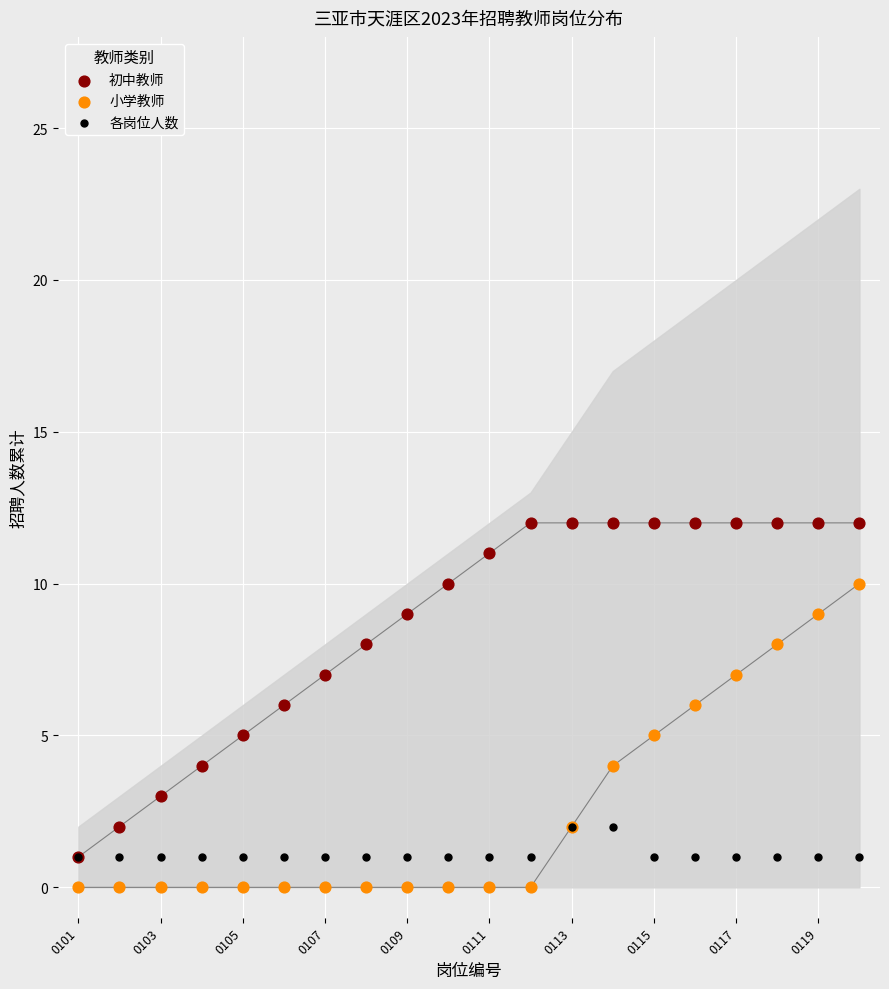

What are all the series names shown in the legend?

初中教师, 小学教师, 各岗位人数